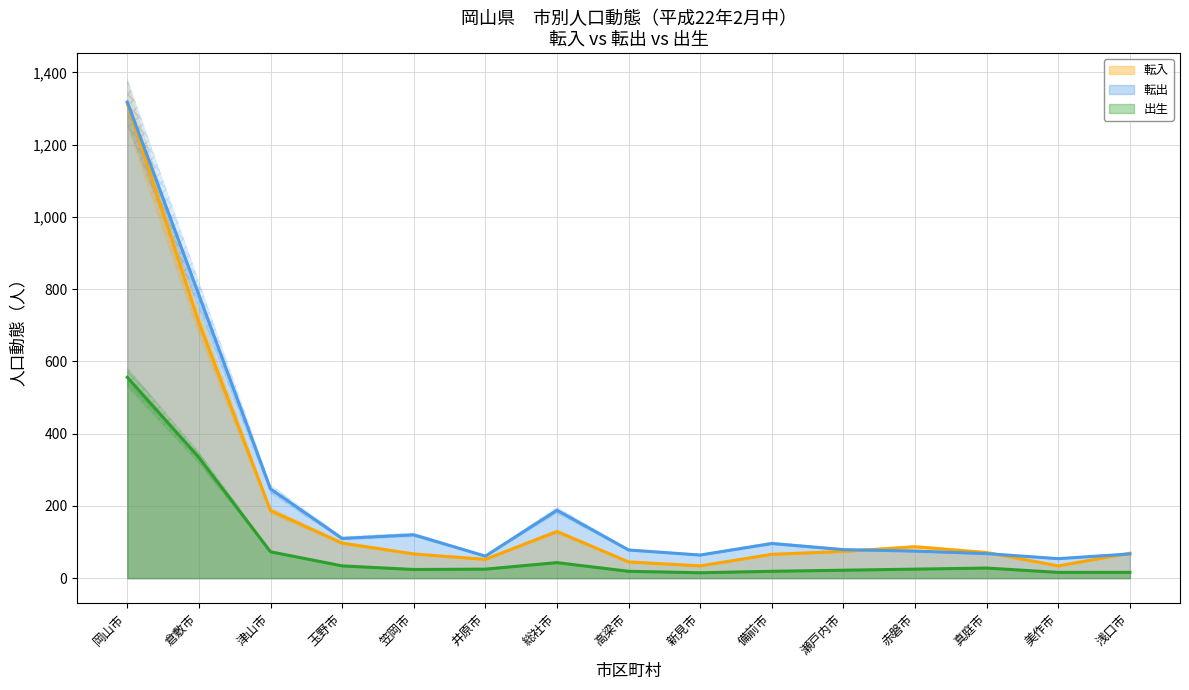

Between 玉野市 and 総社市, which is larger?

総社市